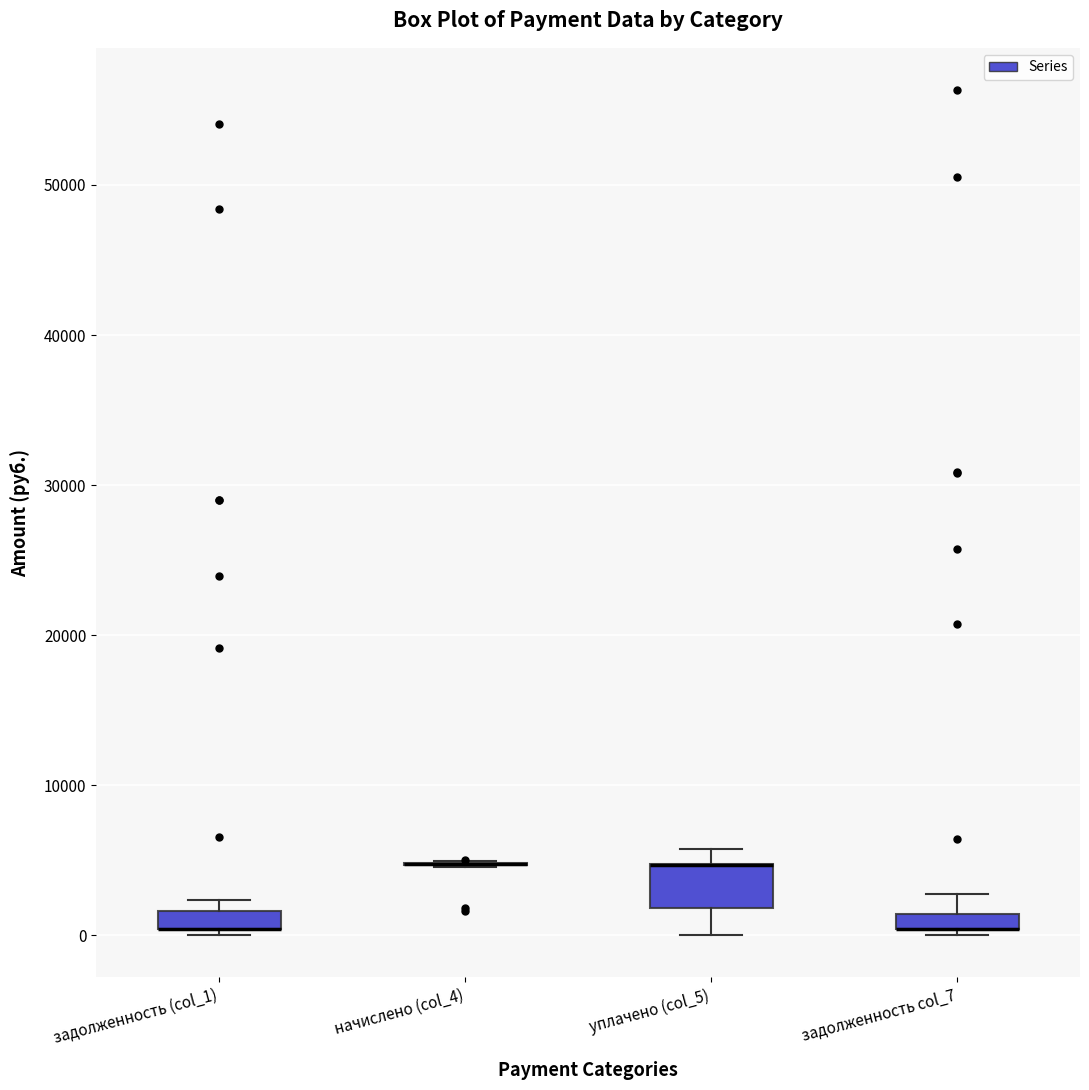

Where is the upper edge of the box for задолженность (col_1) on the y-axis? The values are not printed on the chart, so give them approximately, as read against the axis.

2000